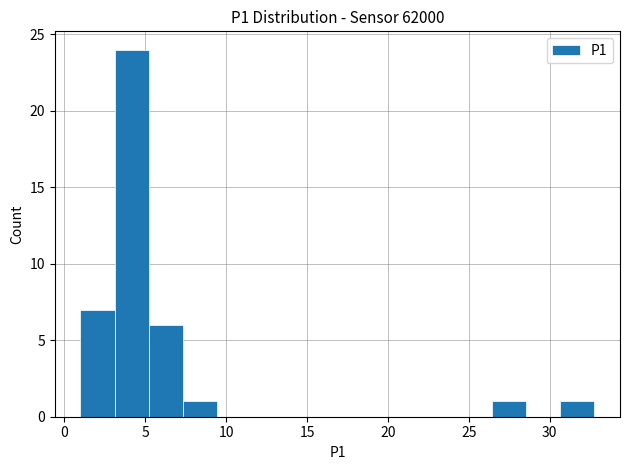

How tall is the bar that spans 26.5 to 28.5 on the x-axis? Neither the bar edges nor the heights are printed on the chart, so give them approximately, as read against the axes.

1